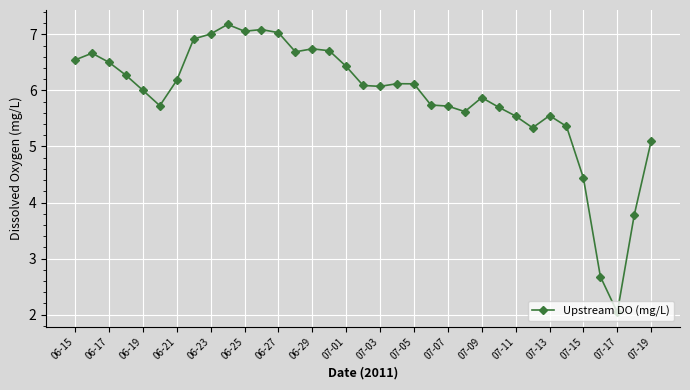

What is the average value?

5.9